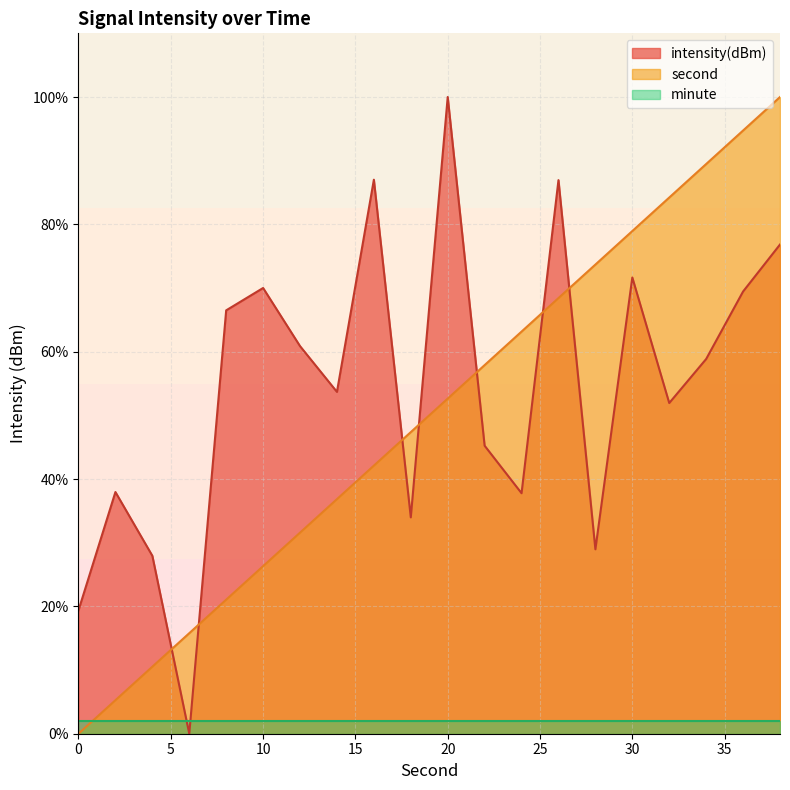

How many intersections are there between intensity and second?

7